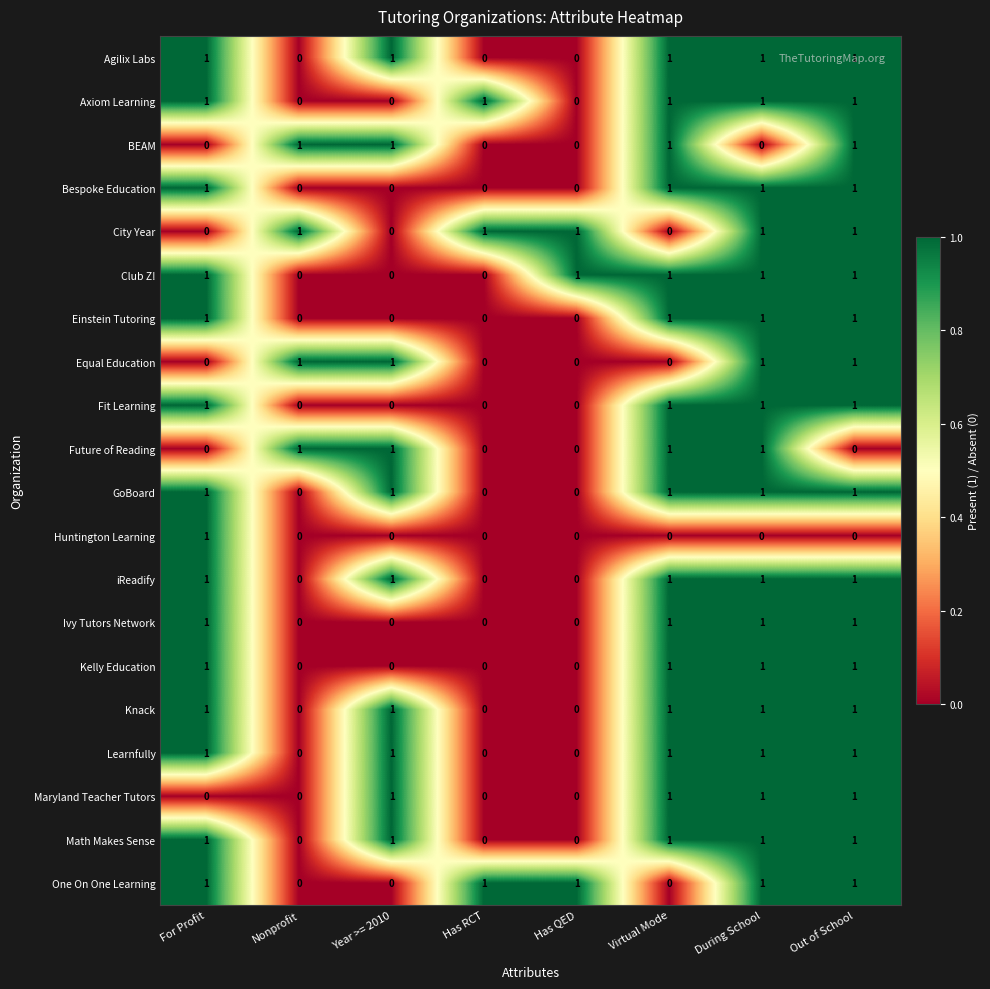

What is the total value across all series at Has QED?

3